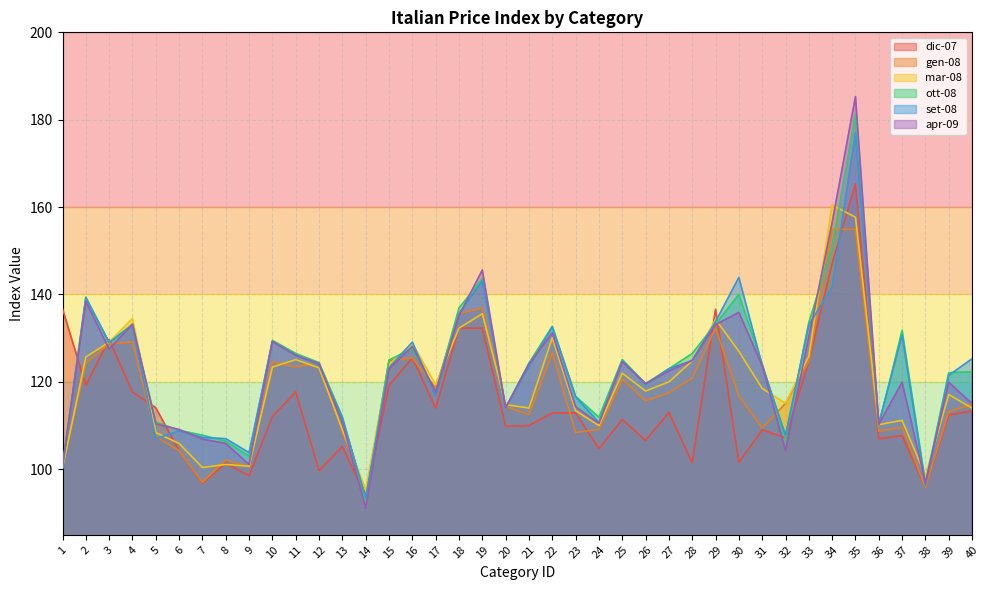

Reading left to right, transcribe all the data shown in this chart.

dic-07: 136.7	119.2	129.7	117.7	114.1	104.3	96.8	101.4	98.5	112.1	117.7	99.7	105.2	93.8	119.2	125.5	114.0	132.3	132.3	109.8	110.0	112.9	112.9	104.7	111.4	106.6	113.0	101.5	136.6	101.6	109.0	107.2	124.7	147.1	165.3	107.0	107.7	95.8	112.4	113.4
gen-08: 100.4	124.3	128.7	129.1	107.5	104.2	97.0	102.1	100.5	124.6	123.4	124.4	108.7	94.0	124.9	125.5	118.6	135.6	137.0	114.4	112.5	126.7	108.4	109.1	120.6	115.7	117.5	120.9	132.4	116.8	109.5	115.1	124.7	154.9	154.9	108.8	109.6	95.8	113.2	114.8
mar-08: 100.3	125.7	129.1	134.5	108.4	105.9	100.4	101.1	100.7	123.4	125.1	123.2	109.0	95.4	124.0	128.8	119.4	132.3	135.6	114.8	114.0	130.1	113.4	110.0	122.0	117.9	120.0	124.8	134.3	127.0	118.5	115.1	125.9	160.4	157.7	110.2	111.2	98.5	117.1	114.0
ott-08: 100.9	139.4	129.0	133.2	110.8	108.9	107.8	106.4	103.0	129.5	126.5	124.4	112.0	92.8	125.0	127.6	117.7	136.9	143.6	114.0	124.3	132.7	116.7	111.9	125.1	119.6	123.0	126.5	133.2	140.0	124.1	107.0	133.6	150.8	181.2	110.0	131.8	96.8	122.1	122.3
set-08: 100.2	139.2	129.0	132.9	107.0	108.8	107.3	107.0	103.8	129.3	126.1	123.9	111.7	93.5	123.2	129.1	116.9	135.6	143.1	114.1	123.5	132.6	116.6	110.7	124.8	119.4	123.0	124.9	133.8	143.9	123.8	107.8	133.0	141.7	177.0	110.5	130.7	96.3	121.5	125.3
apr-09: 101.0	138.4	127.5	133.2	110.4	109.1	106.9	105.9	101.1	129.2	126.1	124.2	110.6	91.1	123.0	128.1	117.7	135.2	145.6	114.1	124.1	131.2	114.3	110.5	124.6	119.6	122.5	124.9	133.1	135.9	123.7	104.3	130.3	156.5	185.3	110.3	119.9	96.9	119.9	115.0